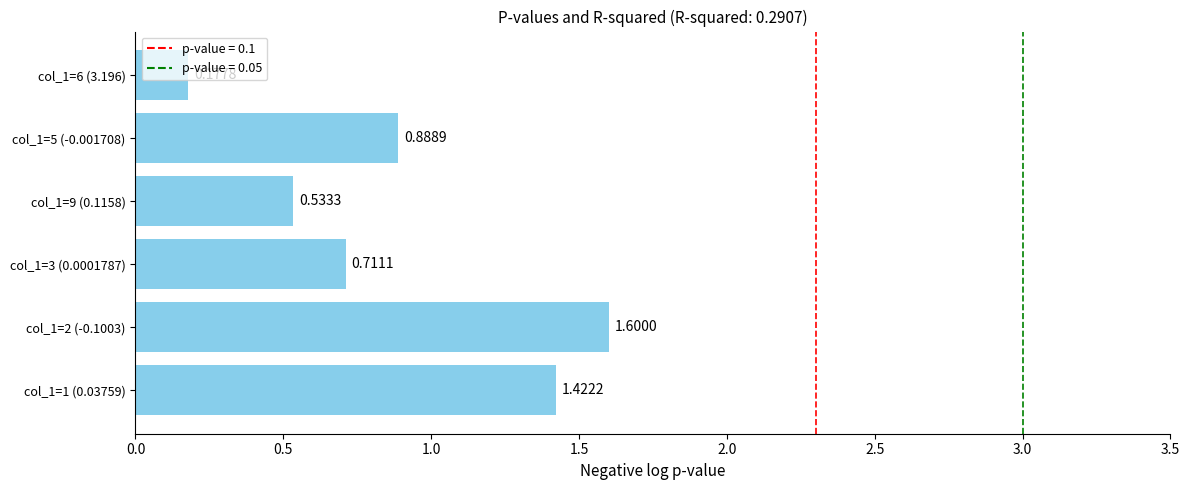

Does the chart contain any negative values?

No